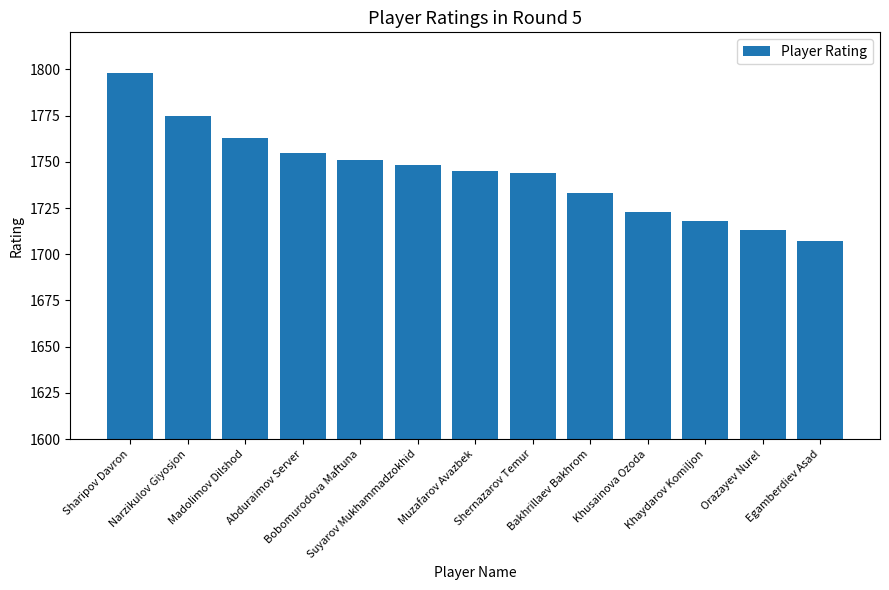

What is the change in value from Bakhrillaev Bakhrom to Orazayev Nurel?

-20